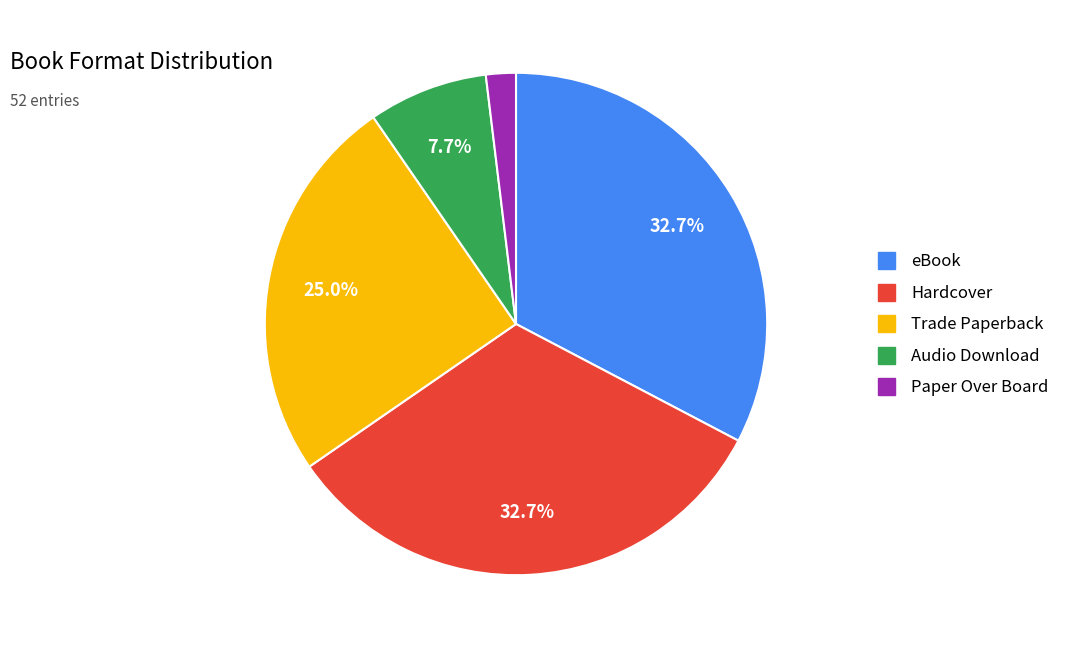

Which slice is the smallest?

Paper Over Board